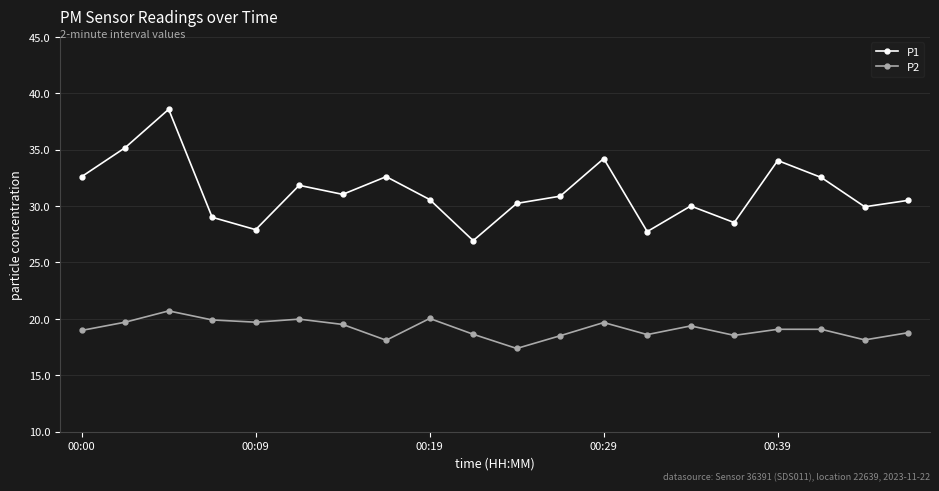

List the series in order of their peak value, highest first.

P1, P2